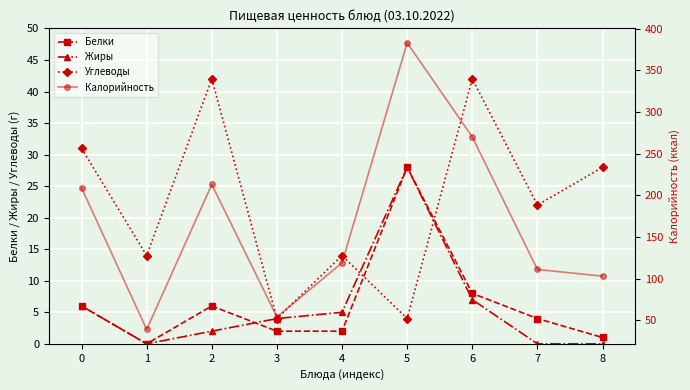

True or false: Углеводы has more than 2 points higher than both neighbors.

True